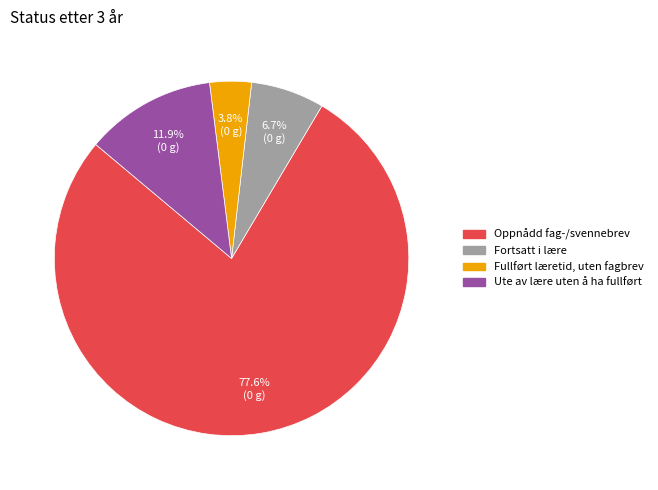

Do Ute av lære uten å ha fullført and Oppnådd fag-/svennebrev together represent more than half of the pie?

Yes